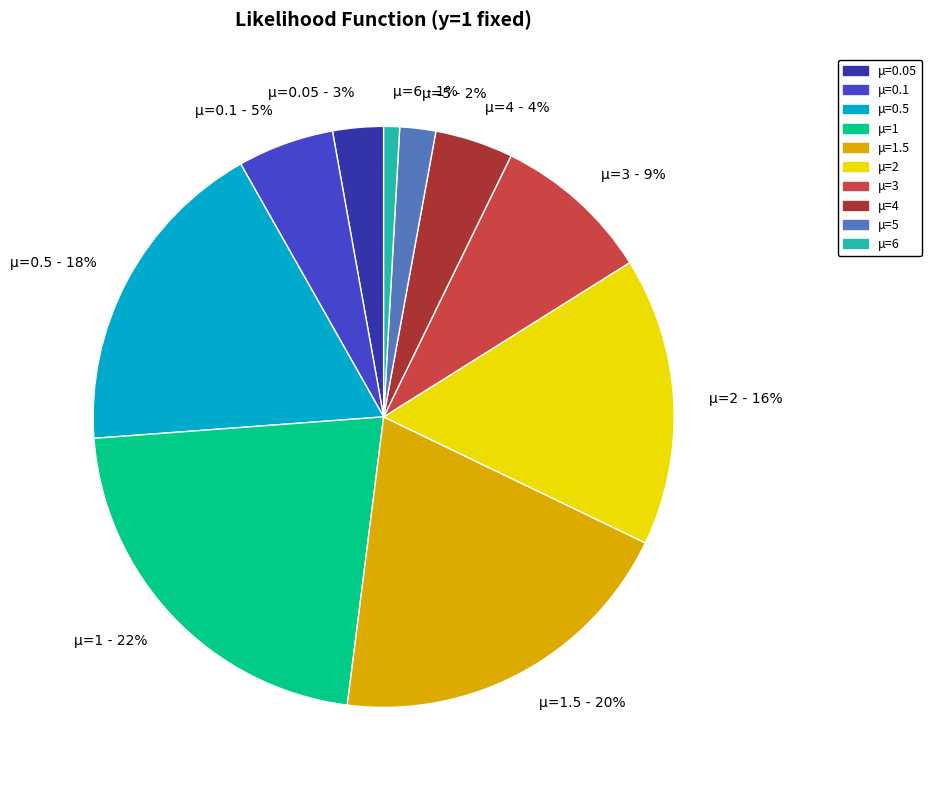

To the nearest percent, what is the average slice percentage?

10%